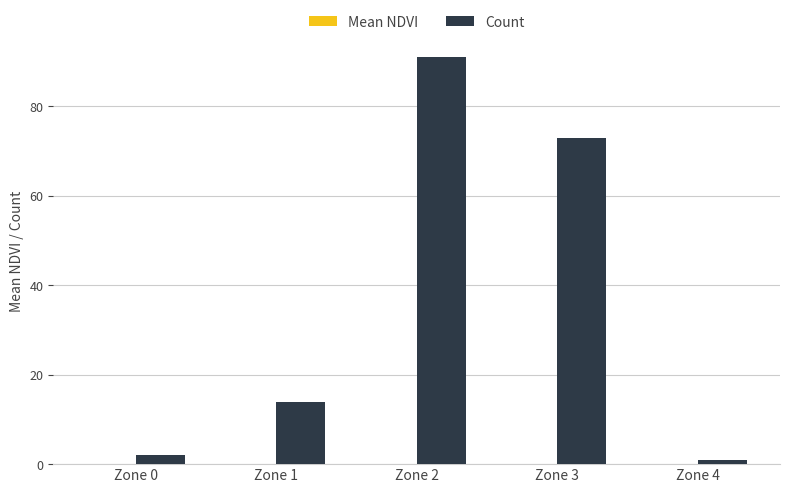

What is the total value across all series at Zone 3?

73.1